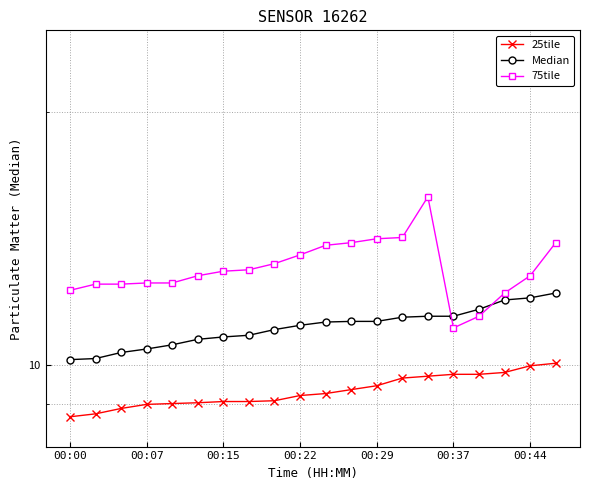

How many values in the 25tile series exceed 9?

15